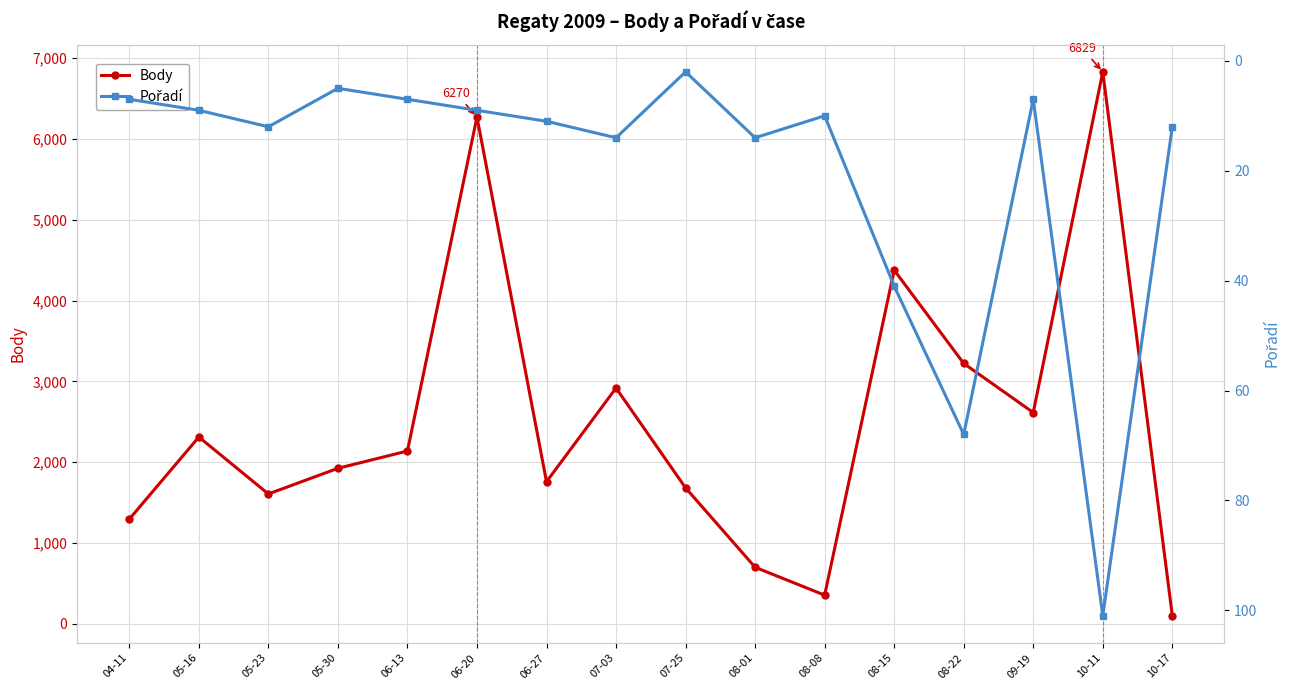

Where is the first local minimum for Pořadí?

05-30